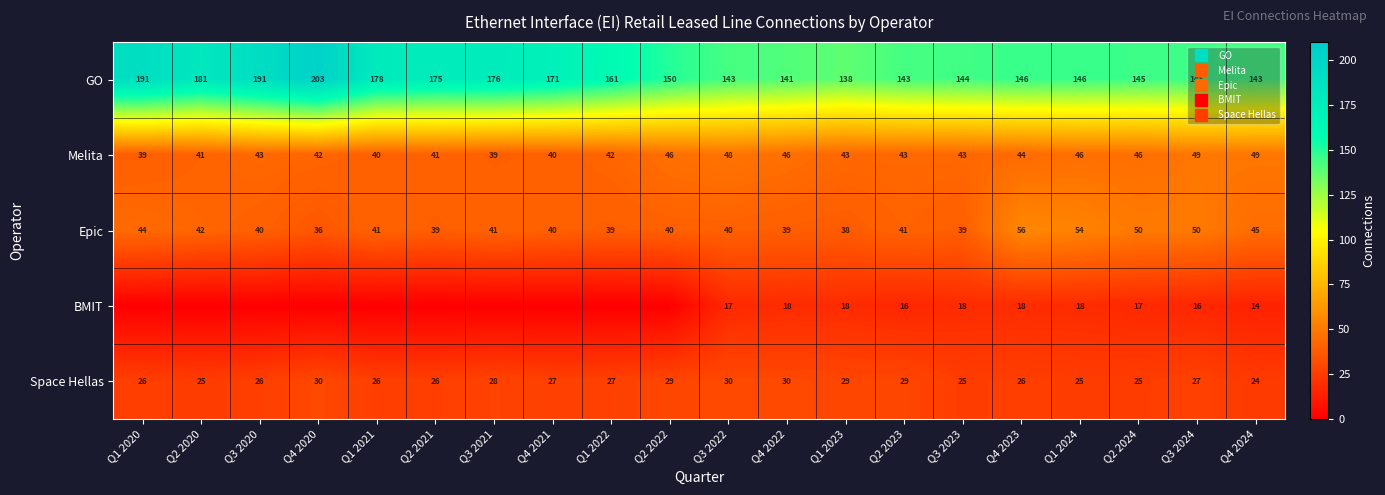

The Melita series shows 43 at Q3 2023. True or false?

True